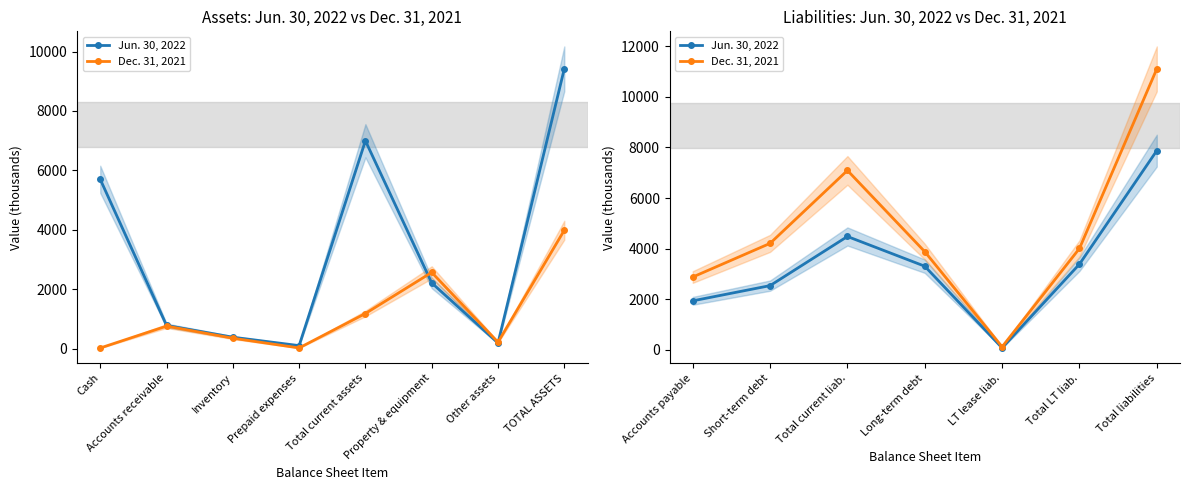

Which has a higher value, Total LT liab. or Long-term debt?

Total LT liab.